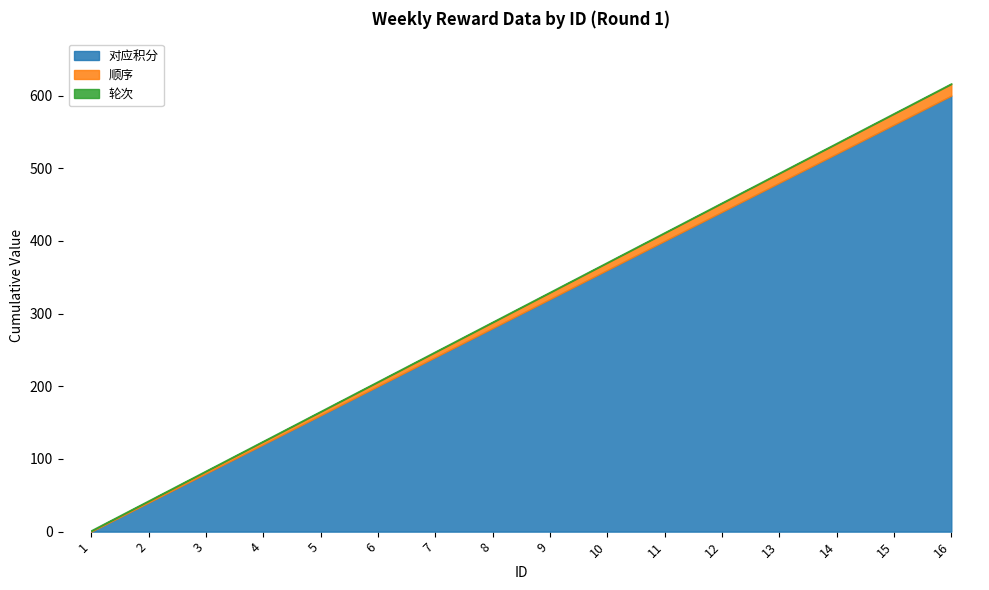

List the series in order of their peak value, highest first.

对应积分, 顺序, 轮次